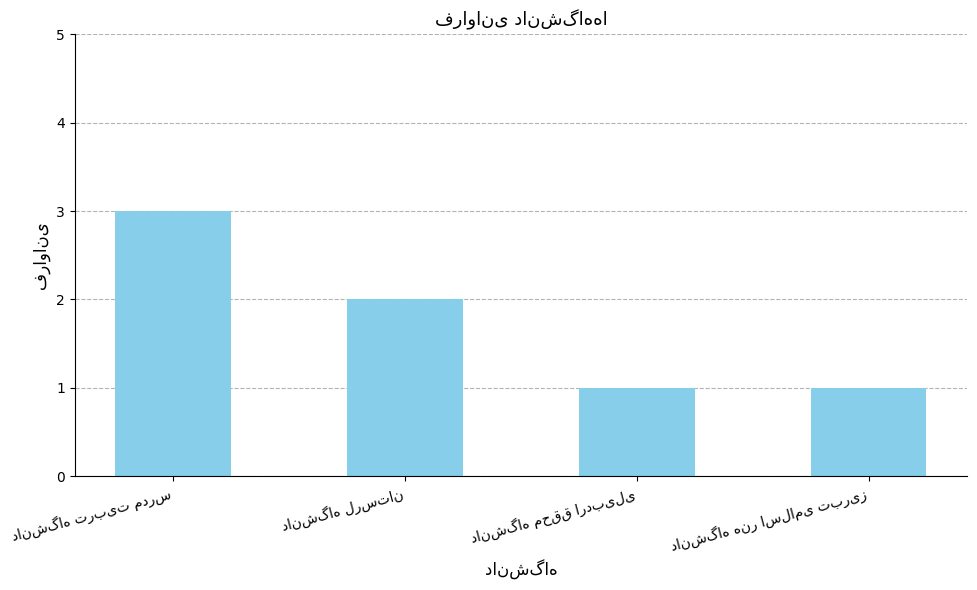

What is the sum of all values?

7